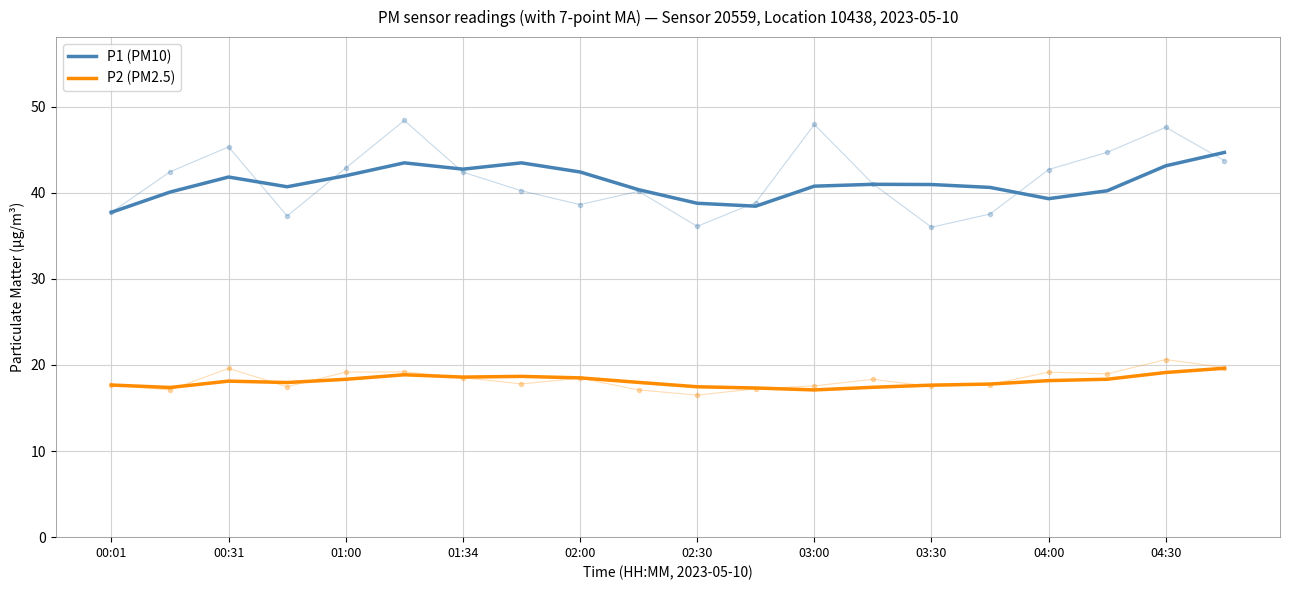

What are all the series names shown in the legend?

P1 (PM10), P2 (PM2.5)